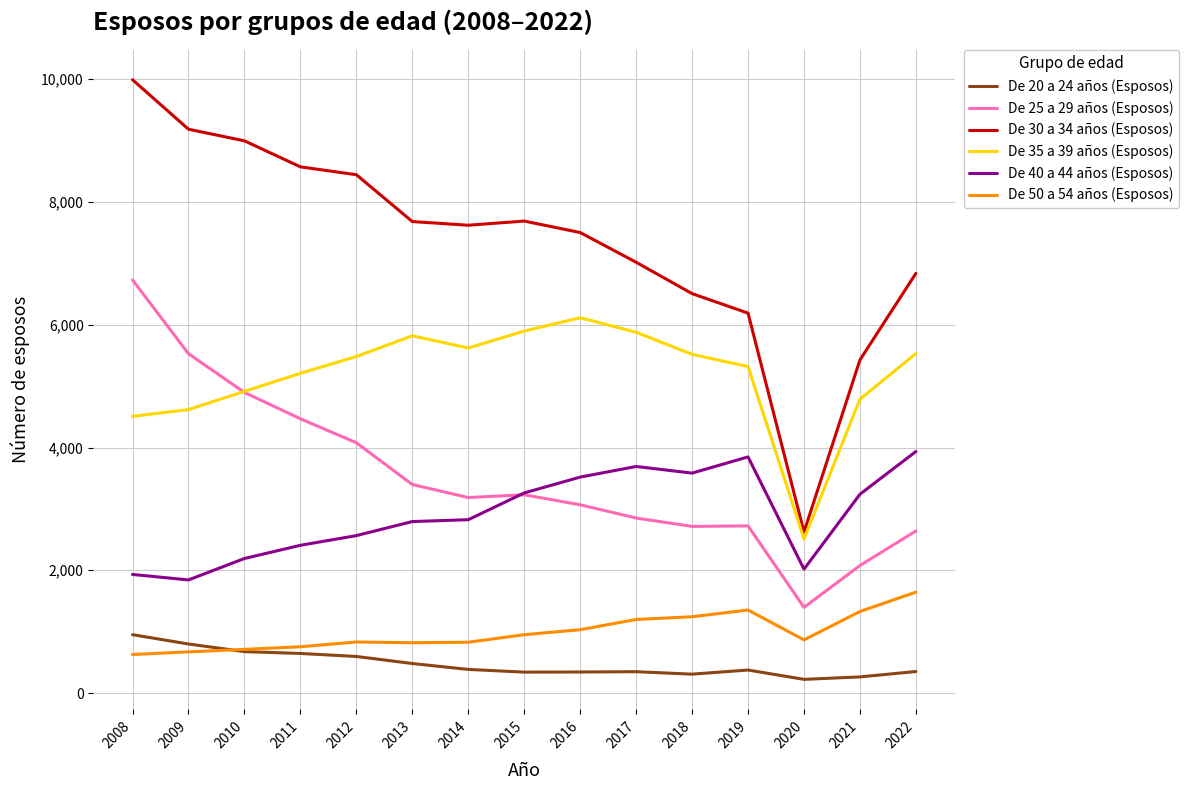

Rank the series by their maximum value, from highest to lowest.

De 30 a 34 años (Esposos), De 25 a 29 años (Esposos), De 35 a 39 años (Esposos), De 40 a 44 años (Esposos), De 50 a 54 años (Esposos), De 20 a 24 años (Esposos)